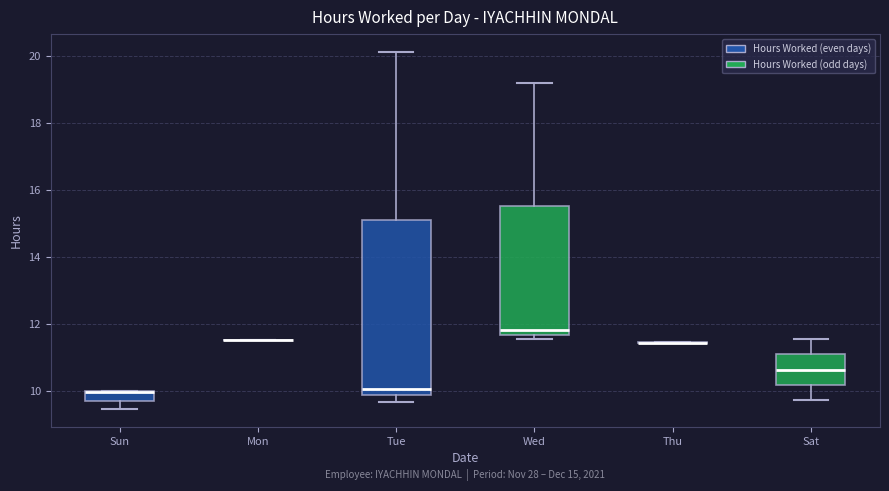

Which box is the tallest, from its lower edge to its upper edge?

Tue